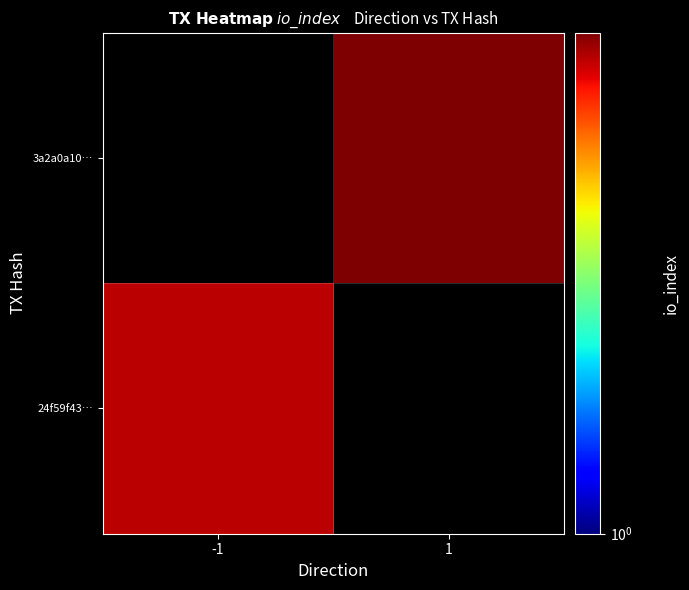

Which category has the highest value across all series?

1